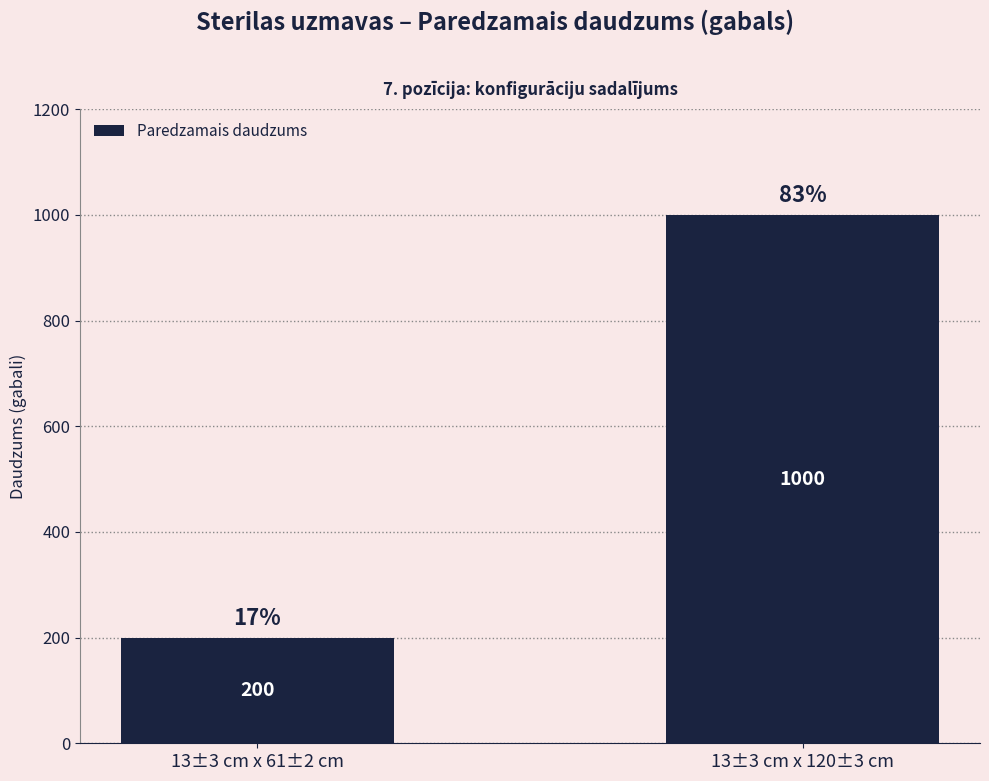

What is the minimum value shown in the chart?

200